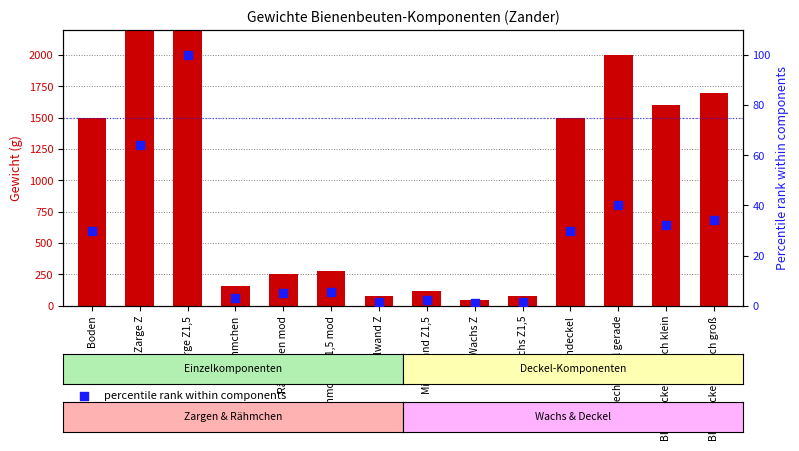

Which series has the largest total across all categories?

Gewicht (g)